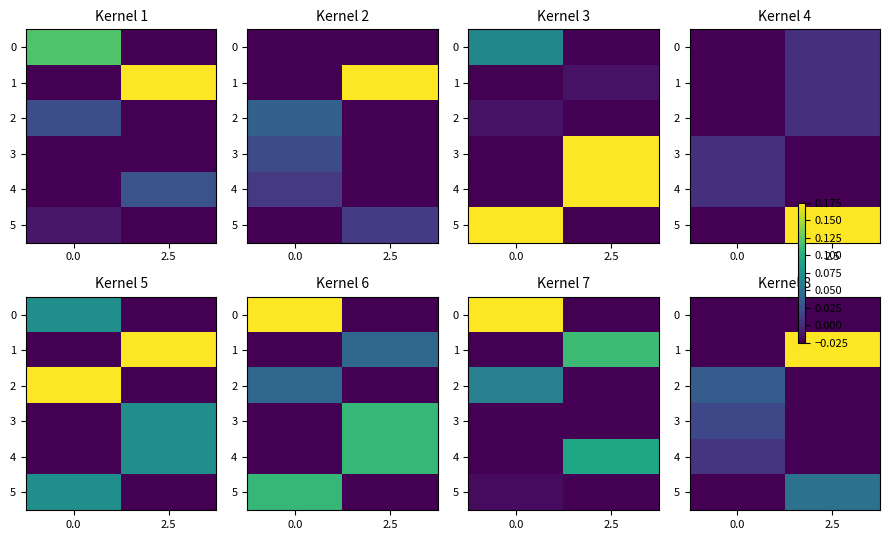

True or false: 3 has a value of -0.0 at 2.5.

False